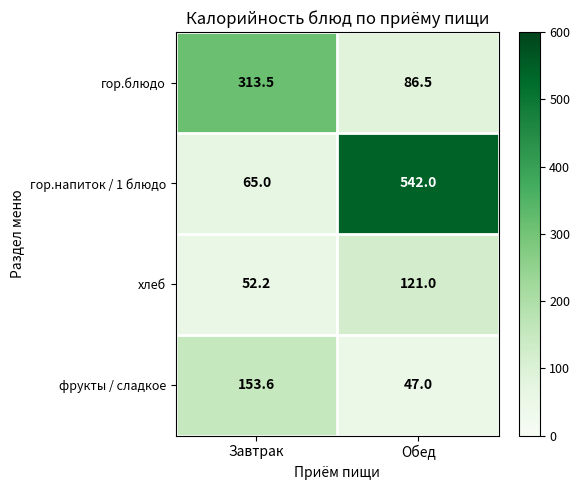

What is the total value across all series at Завтрак?

584.3